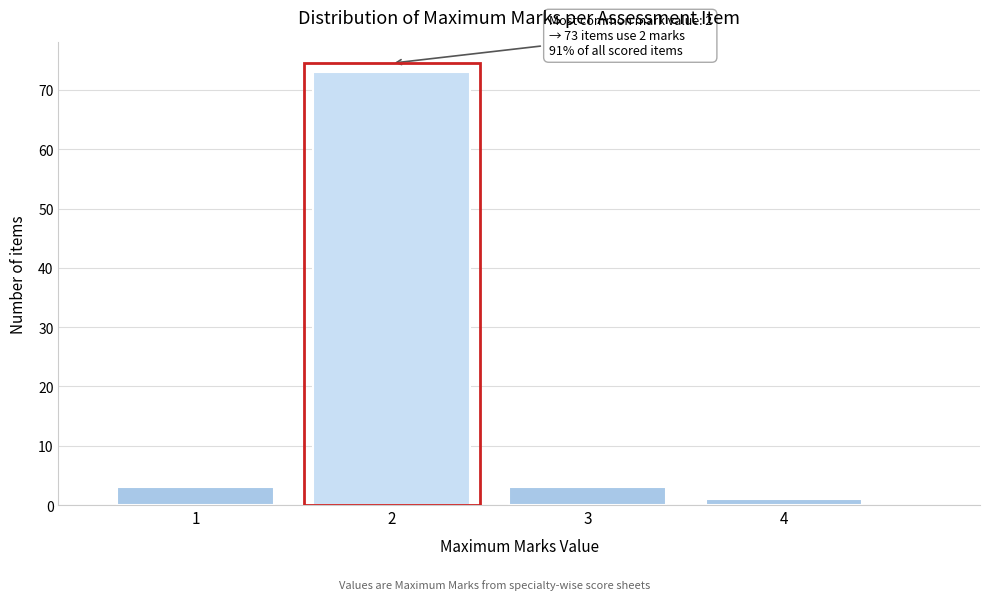

Over which range of the x-axis is the bar tallest?

1.5 to 2.5